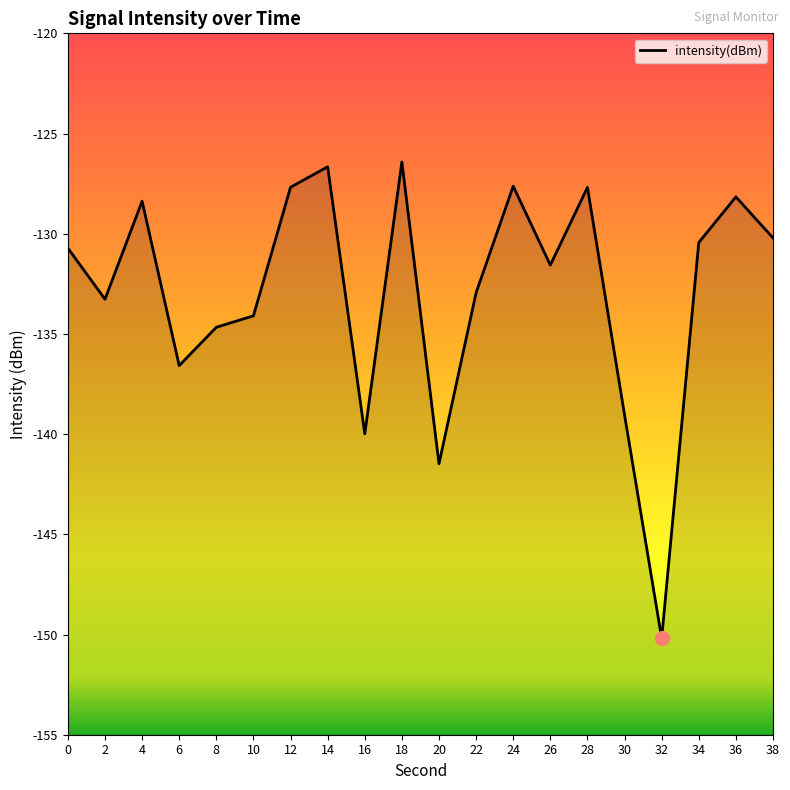

The chart shows a value of -130.7 at 0. True or false?

True